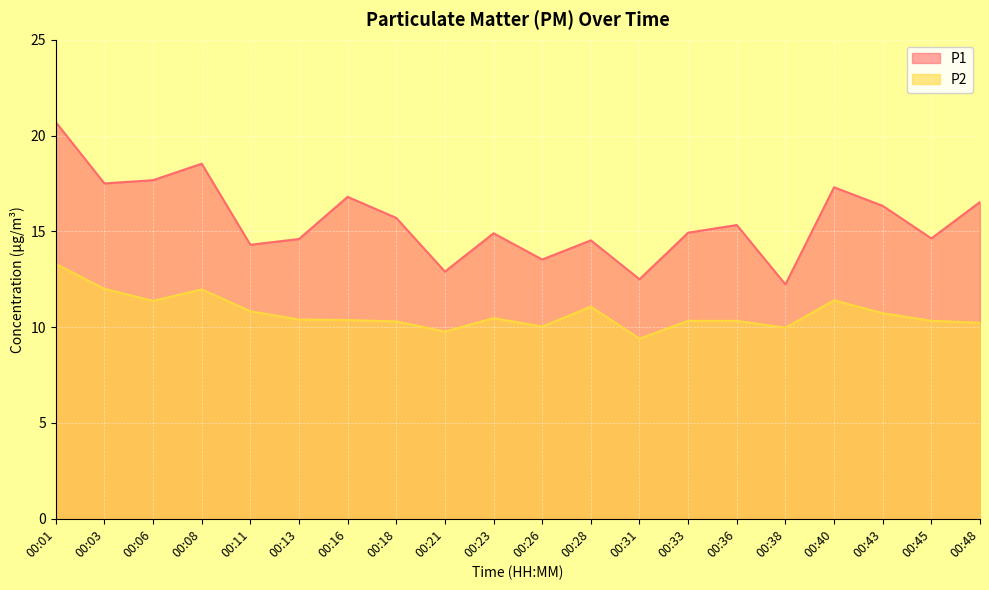

True or false: P1 and P2 cross at least once.

False